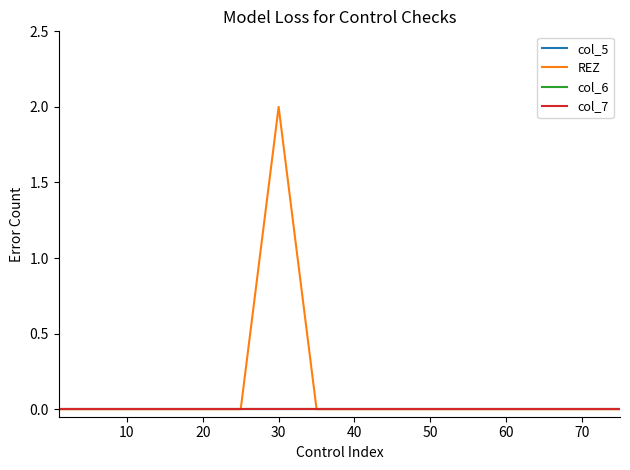

Is this an area chart (filled region under the line)?

No